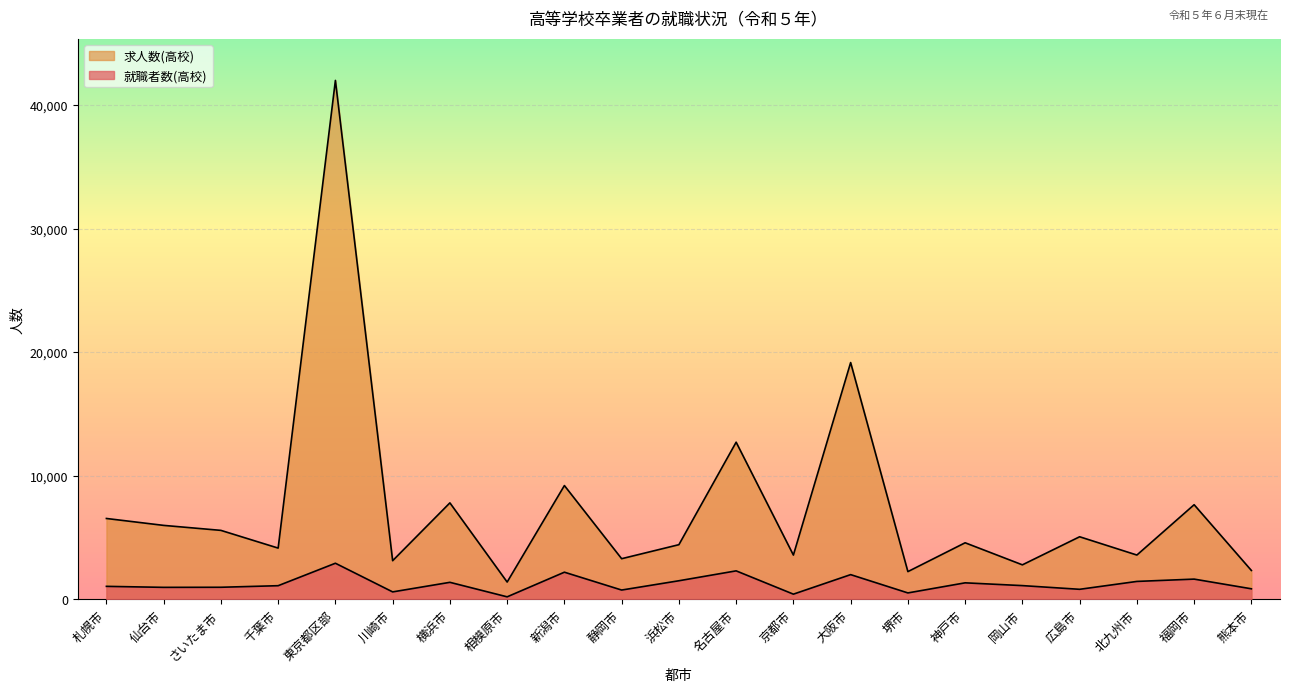

How many interior local peaks does the 求人数(高校) series have?

8